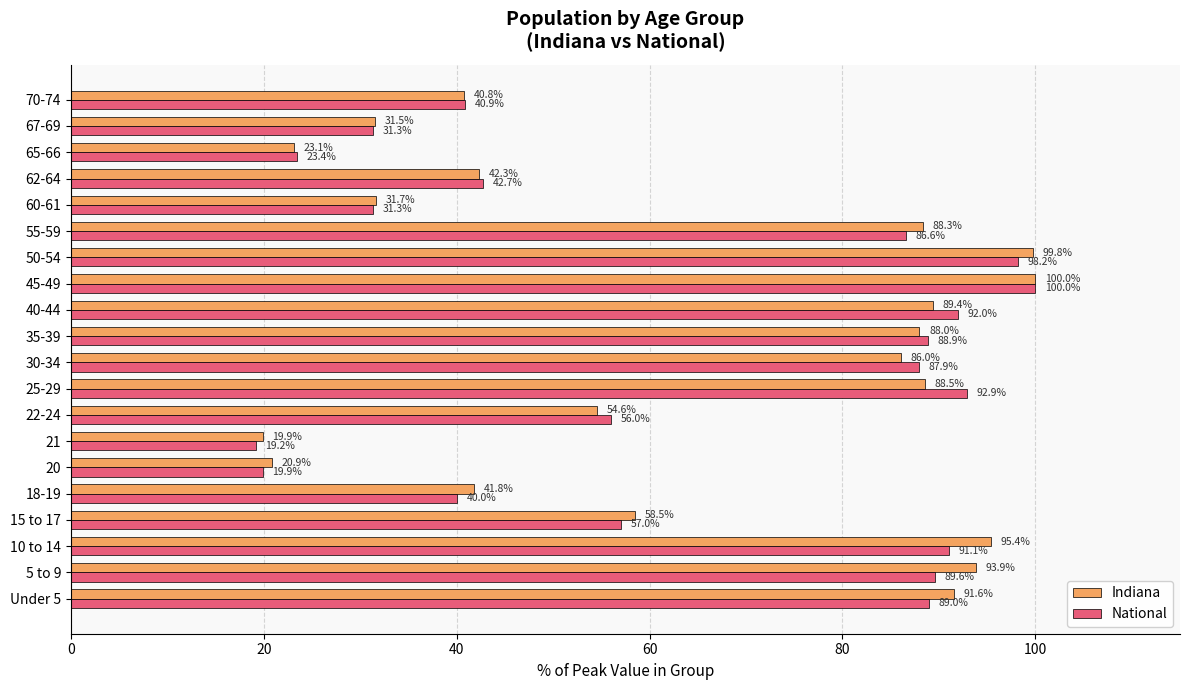

Rank the series by their average value, from highest to lowest.

Indiana, National